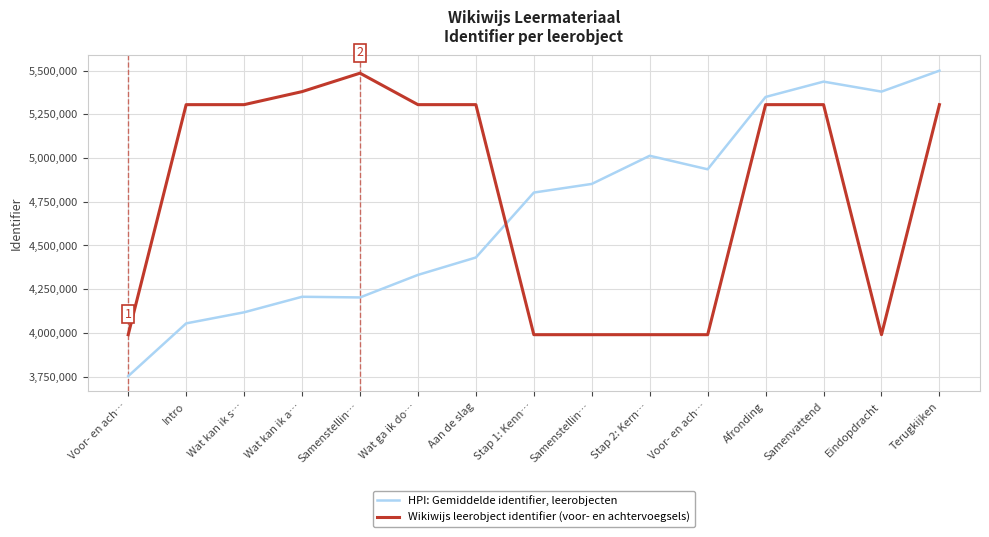

Is this an area chart (filled region under the line)?

No